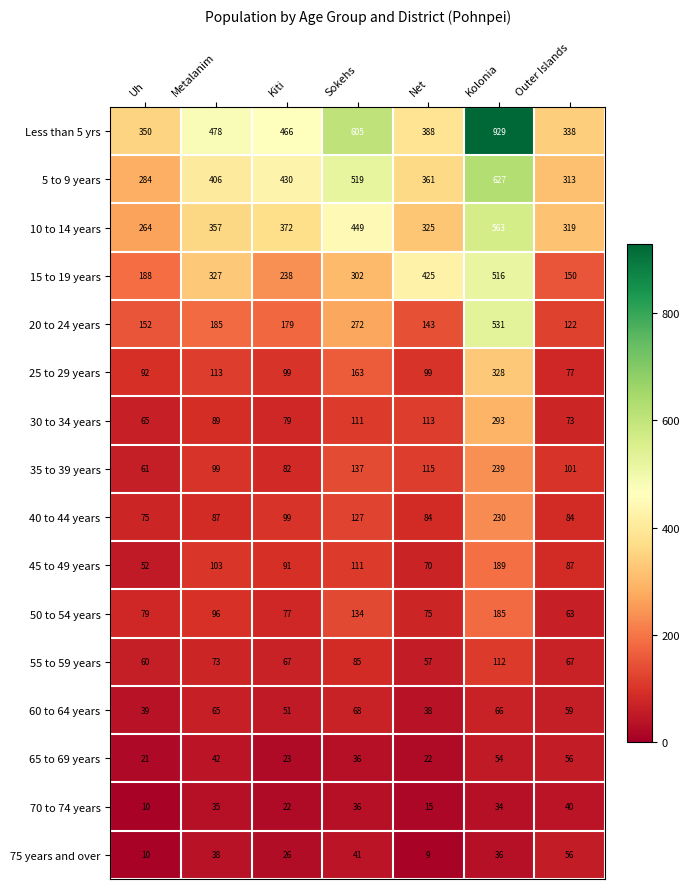

Which label corresponds to the largest value in the chart?

Kolonia